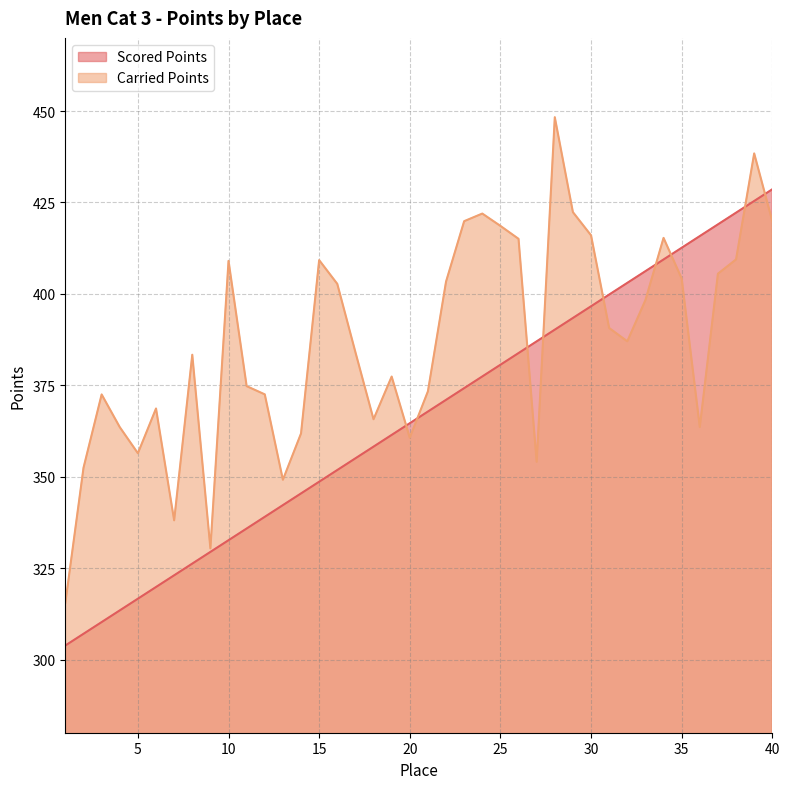

True or false: Scored Points has a value of 396.6 at 30.

True